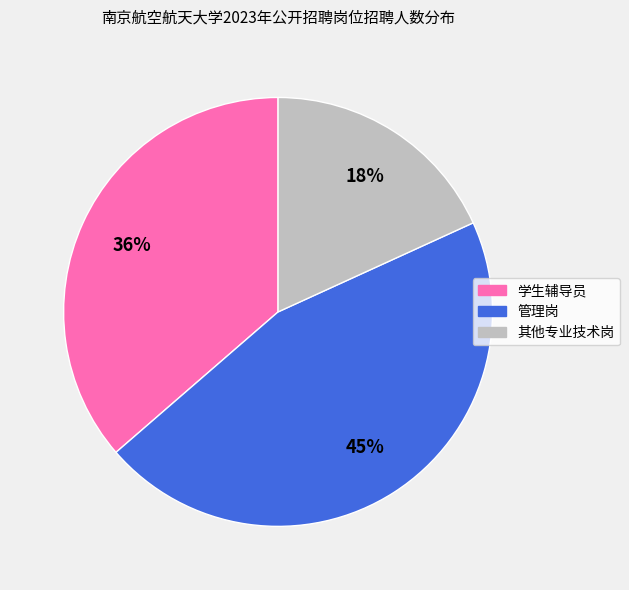

To the nearest percent, what is the average slice percentage?

33%